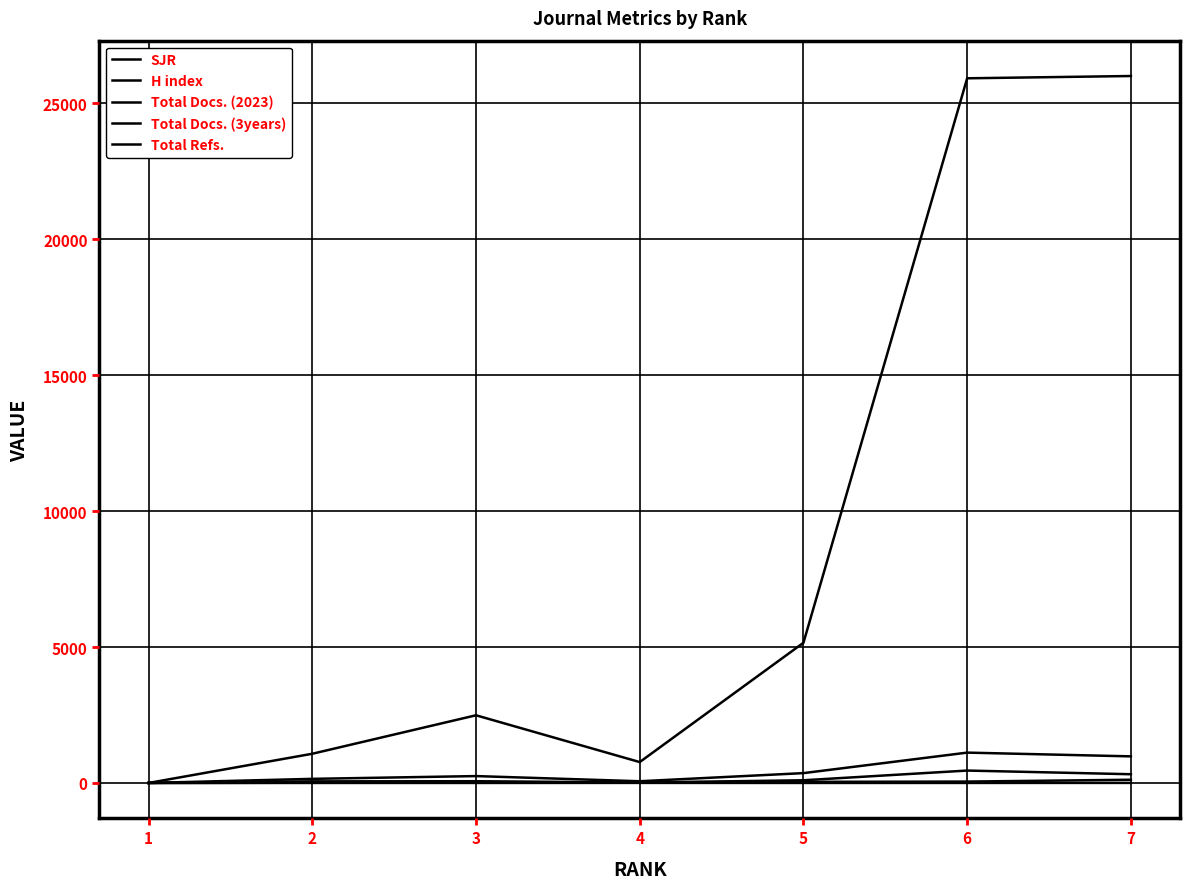

Is this an area chart (filled region under the line)?

No